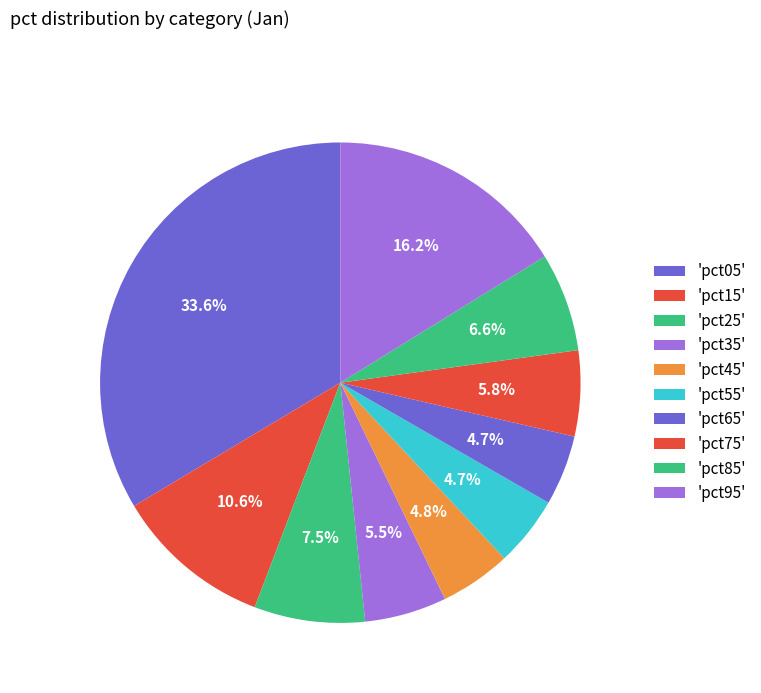

Which slice is the largest?

pct05